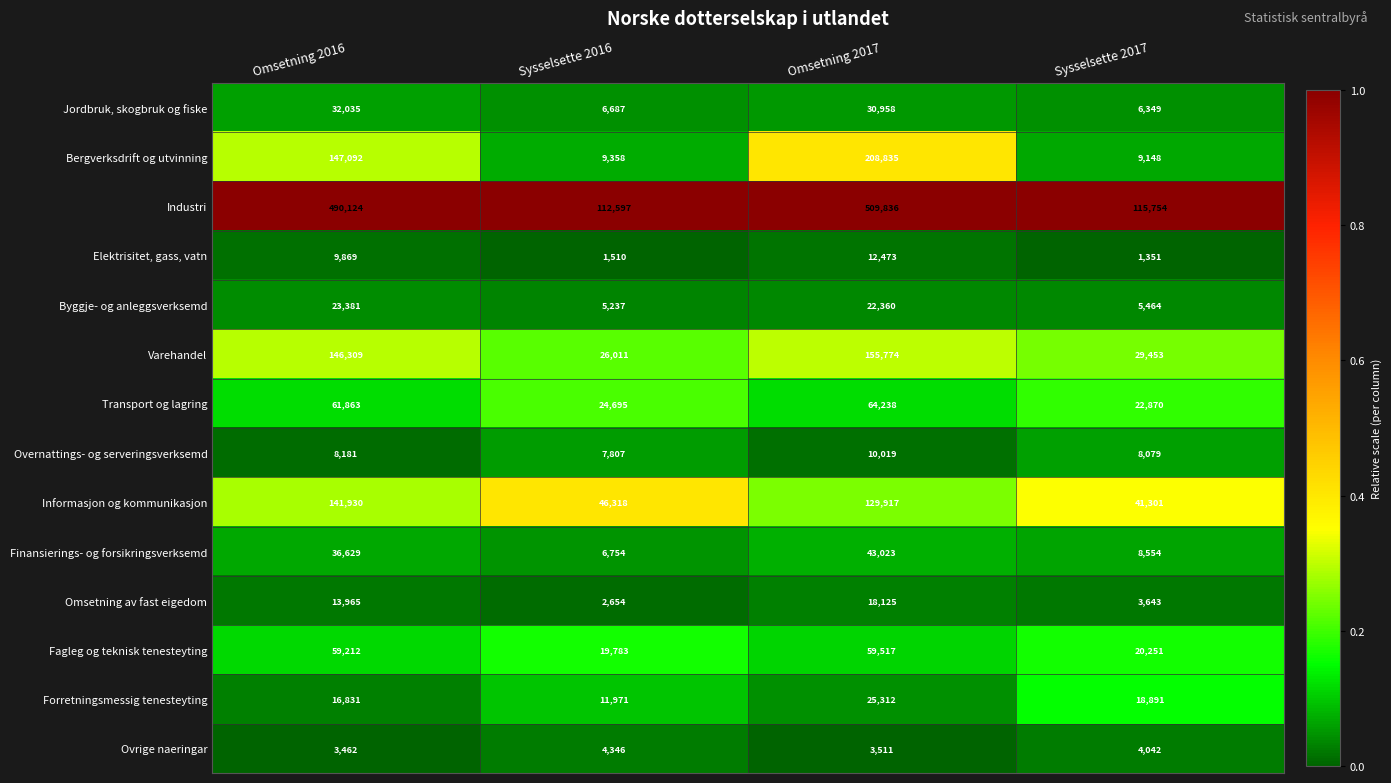

Rank the series at Omsetning 2017 from highest to lowest value.

Industri, Bergverksdrift og utvinning, Varehandel, Informasjon og kommunikasjon, Transport og lagring, Fagleg og teknisk tenesteyting, Finansierings- og forsikringsverksemd, Jordbruk, skogbruk og fiske, Forretningsmessig tenesteyting, Byggje- og anleggsverksemd, Omsetning av fast eigedom, Elektrisitet, gass, vatn, Overnattings- og serveringsverksemd, Ovrige naeringar